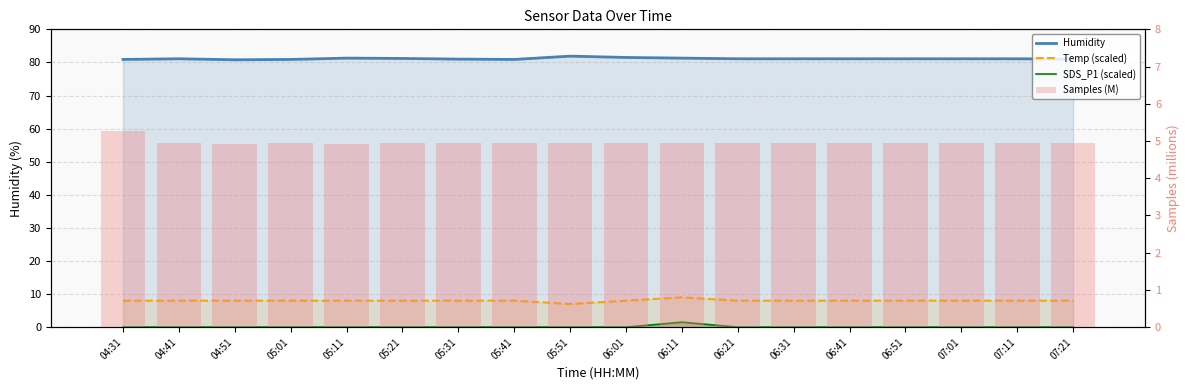

What is the total value across all series at 07:11?

94.0